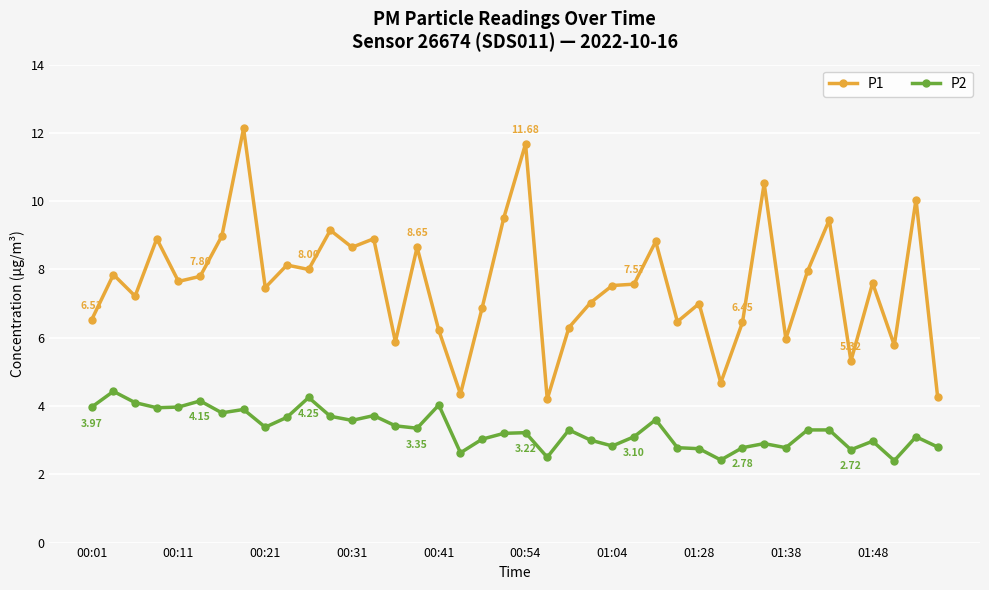

How many data points does each series have?

40